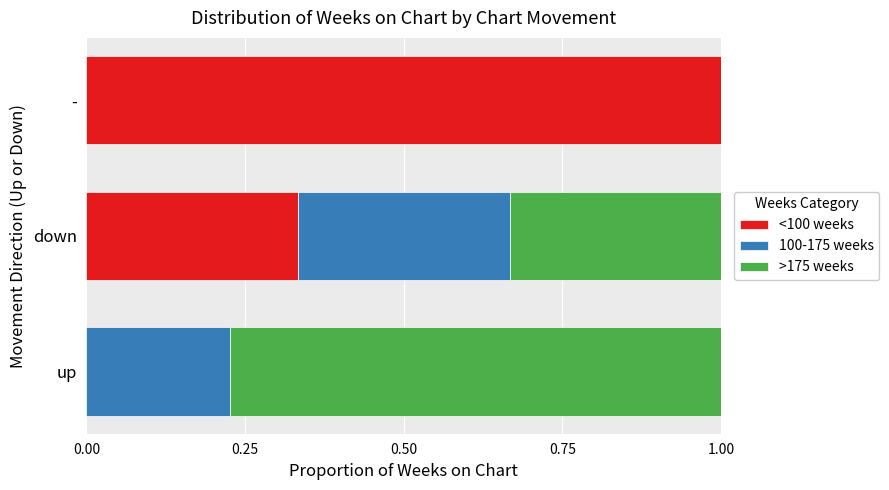

The value of <100 weeks at down is 0.5. True or false?

False